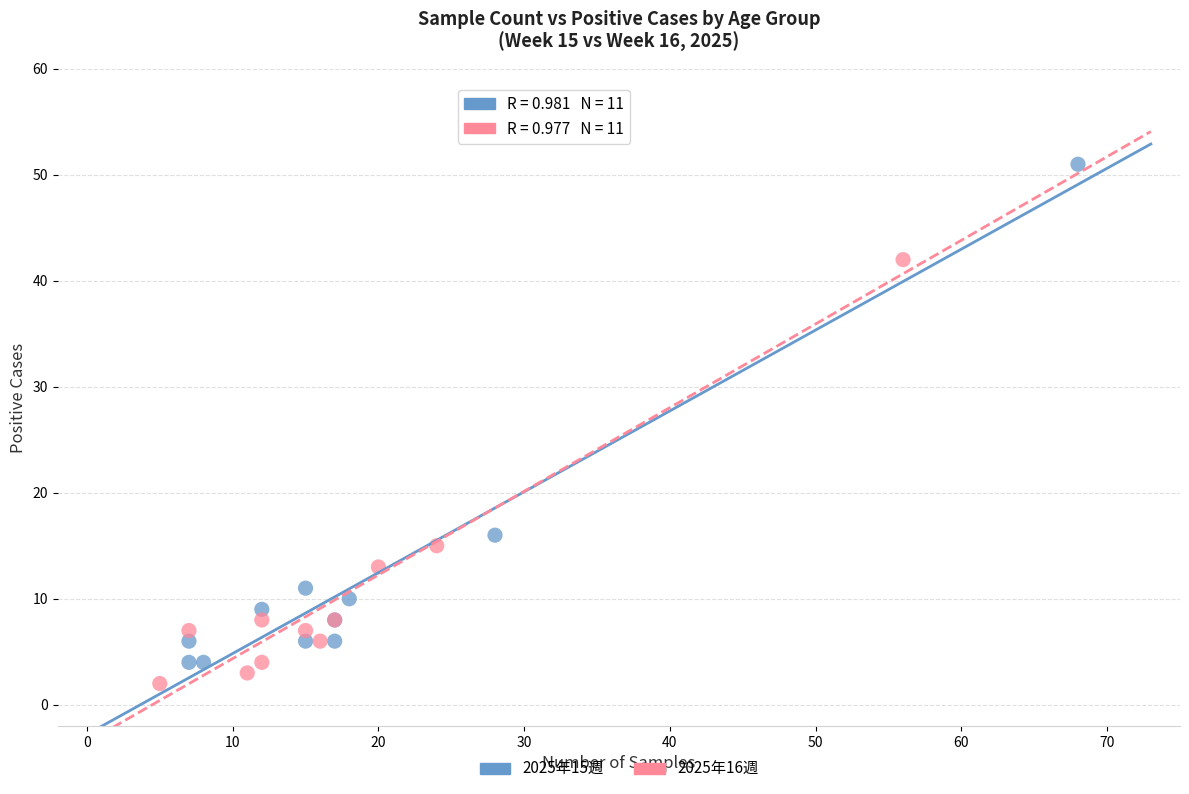

Which series reaches the maximum Y coordinate?

2025年15週